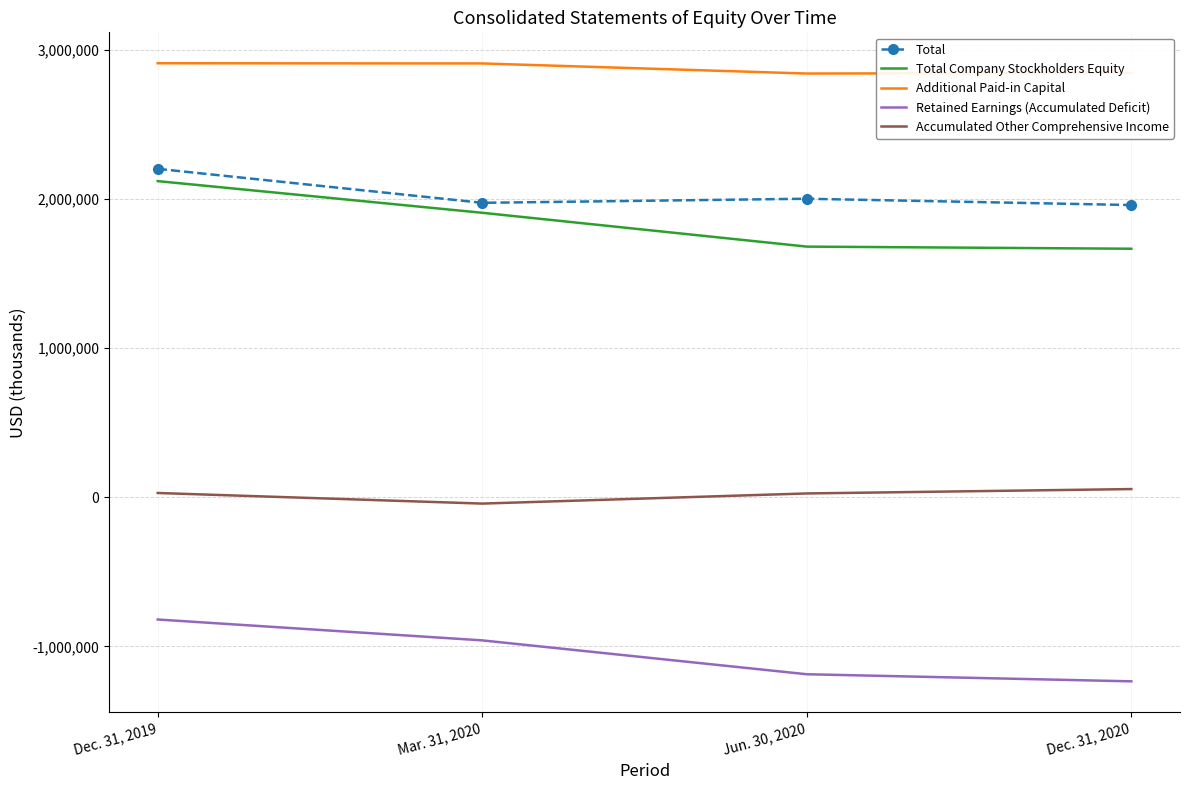

Count the number of data series in this chart.

5